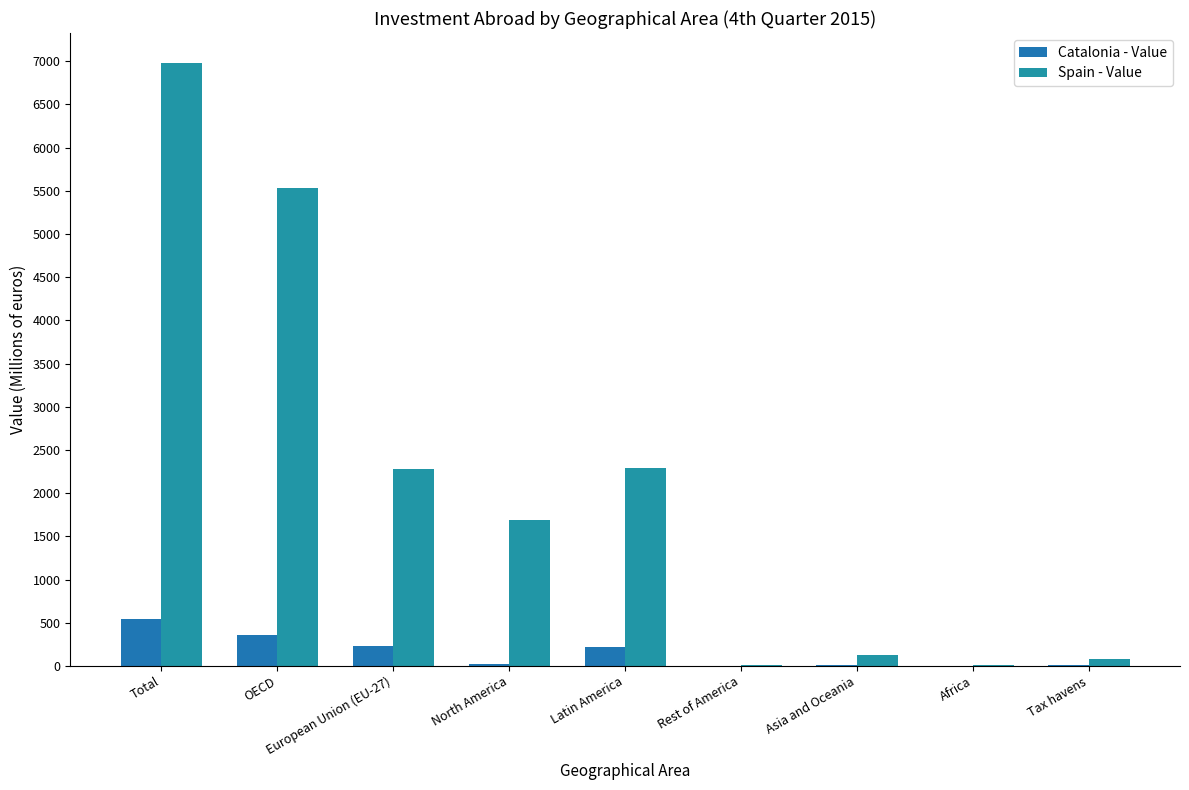

The Spain - Value series shows 2563.6 at OECD. True or false?

False